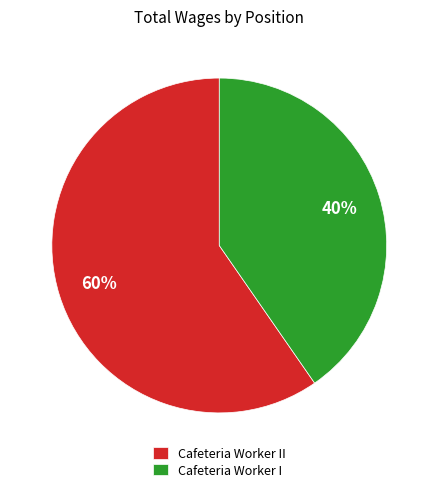

How many segments does this pie chart have?

2